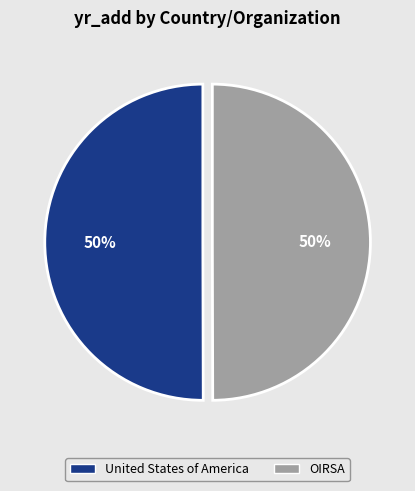

To the nearest percent, what percentage of the pie is United States of America?

50%